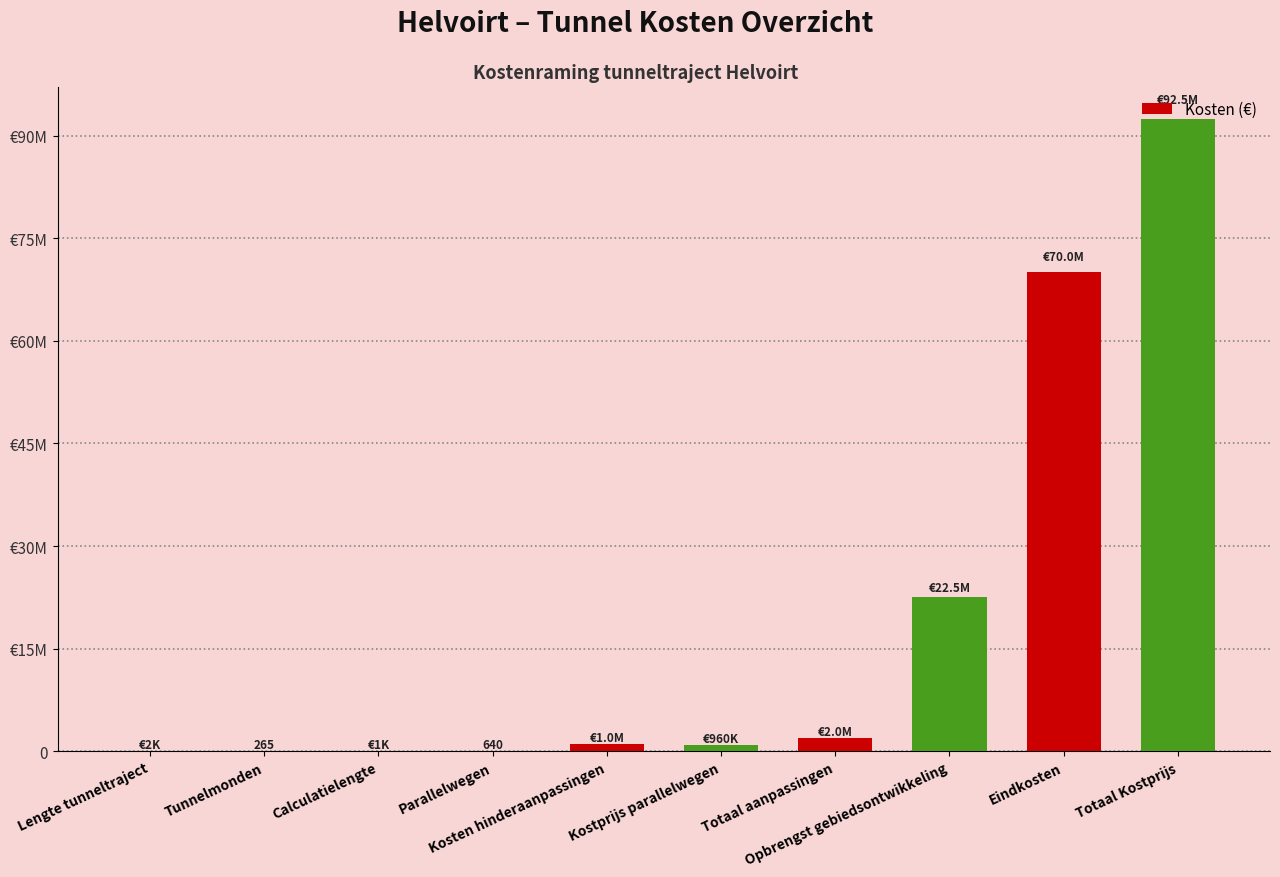

What is the ratio of the value at Kostprijs parallelwegen to the value at Lengte tunneltraject?

619.4